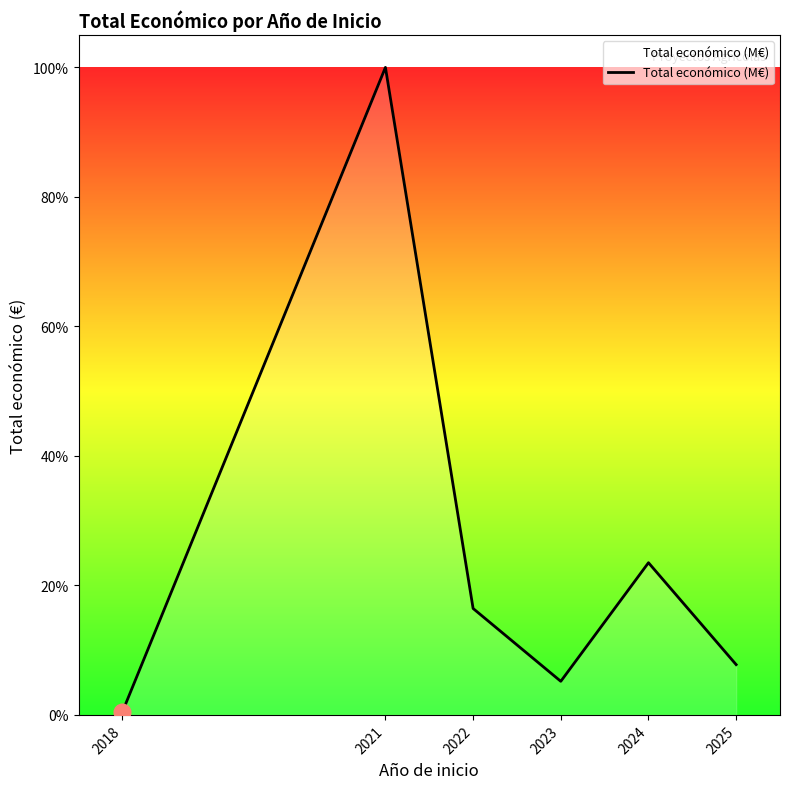

What is the difference between the second highest and minimum values?

23.0